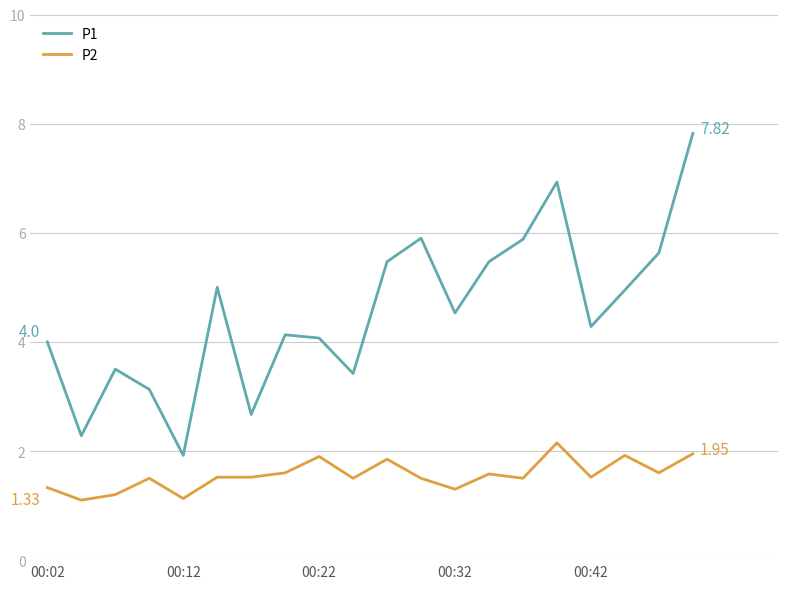

Which series has the widest spread of values?

P1